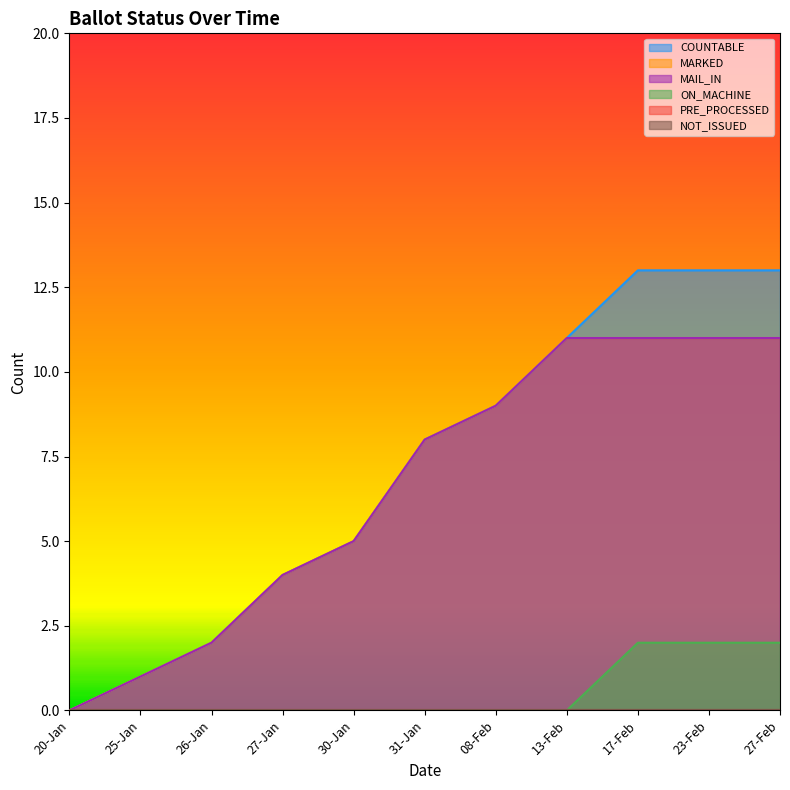

What is the maximum value shown in the chart?

13